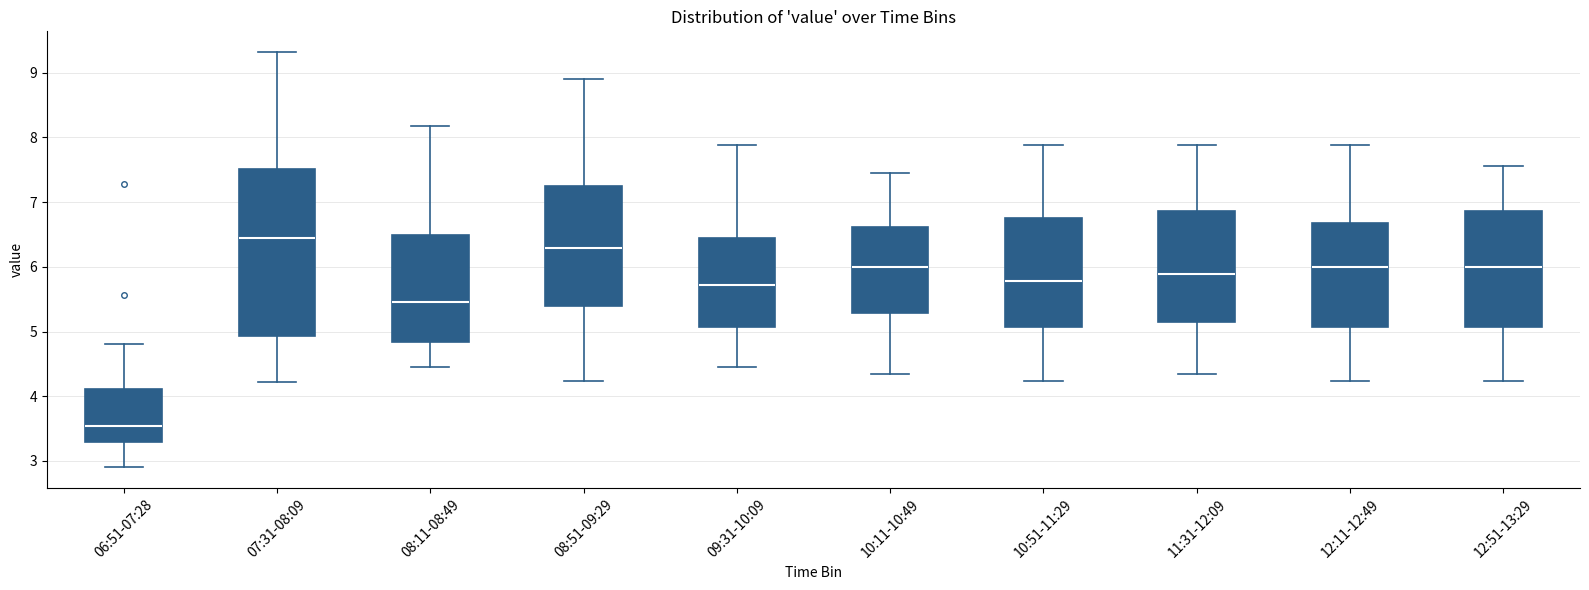

Which box has the lowest median line?

06:51-07:28